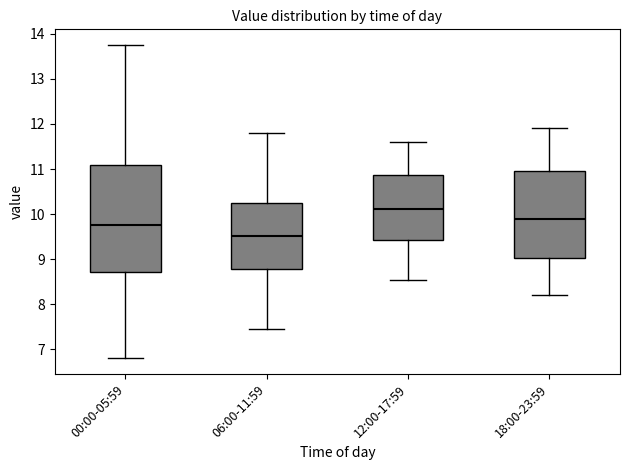

Reading left to right, read every box against the y-axis: the position of its median line, the range the box covers, and the ends of its whiskers. The values are not printed on the chart, so give them approximately, as read against the axis.

00:00-05:59: median 9.8, box 8.7 to 11.1, whiskers 6.8 to 13.8
06:00-11:59: median 9.5, box 8.8 to 10.3, whiskers 7.5 to 11.8
12:00-17:59: median 10.1, box 9.4 to 10.9, whiskers 8.6 to 11.6
18:00-23:59: median 9.9, box 9.0 to 11.0, whiskers 8.2 to 11.9